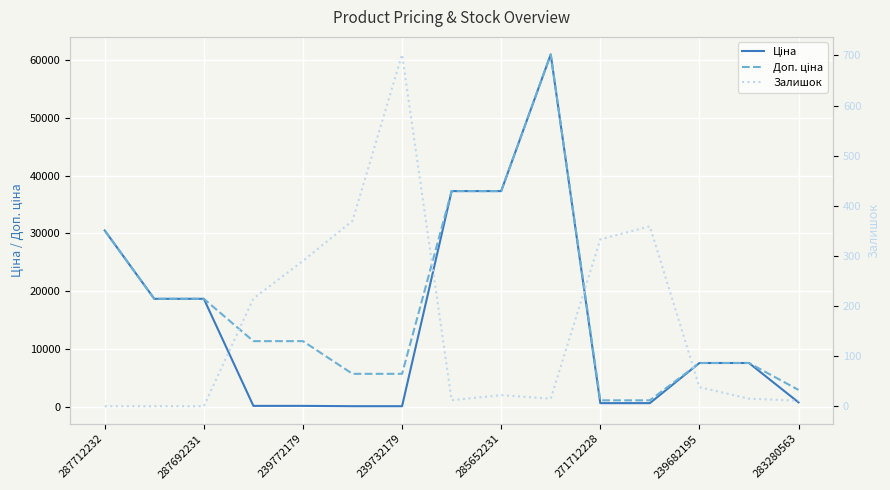

Is the value of Ціна at 283280563 greater than the value of Залишок at 239772179?

Yes